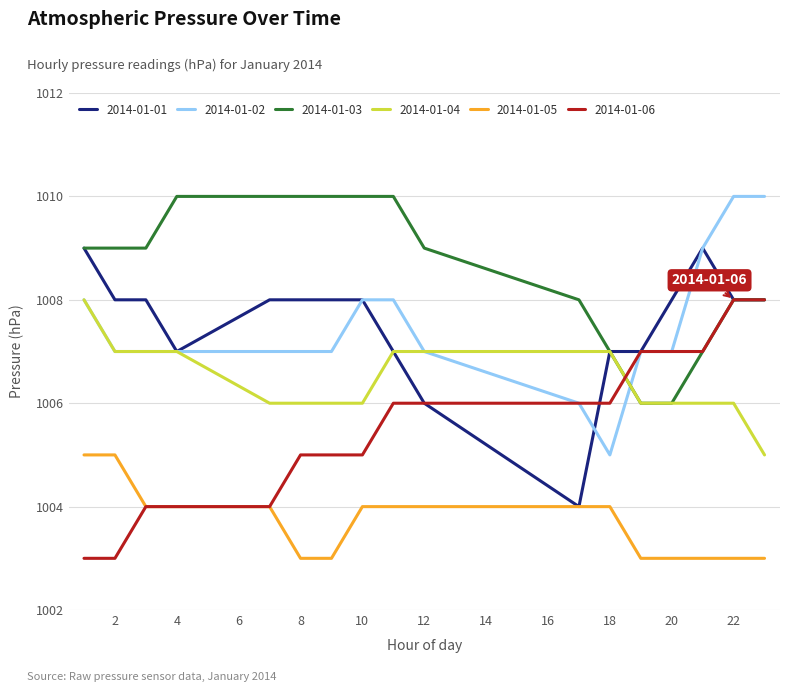

Which series has the largest total across all categories?

2014-01-03